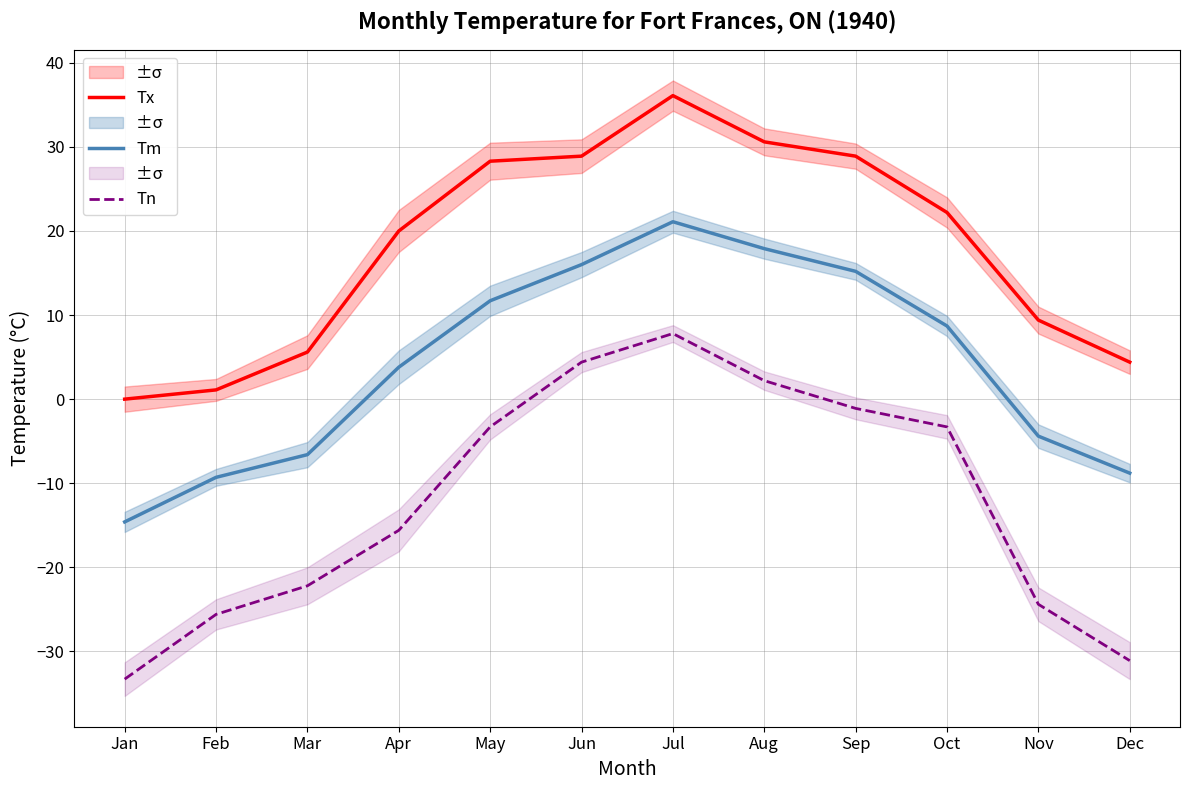

Reading left to right, transcribe all the data shown in this chart.

Tx: 0.0	1.1	5.6	20.0	28.3	28.9	36.1	30.6	28.9	22.2	9.4	4.4
Tm: -14.6	-9.3	-6.6	3.8	11.7	16.0	21.1	17.9	15.2	8.7	-4.4	-8.8
Tn: -33.3	-25.6	-22.2	-15.6	-3.3	4.4	7.8	2.2	-1.1	-3.3	-24.4	-31.1